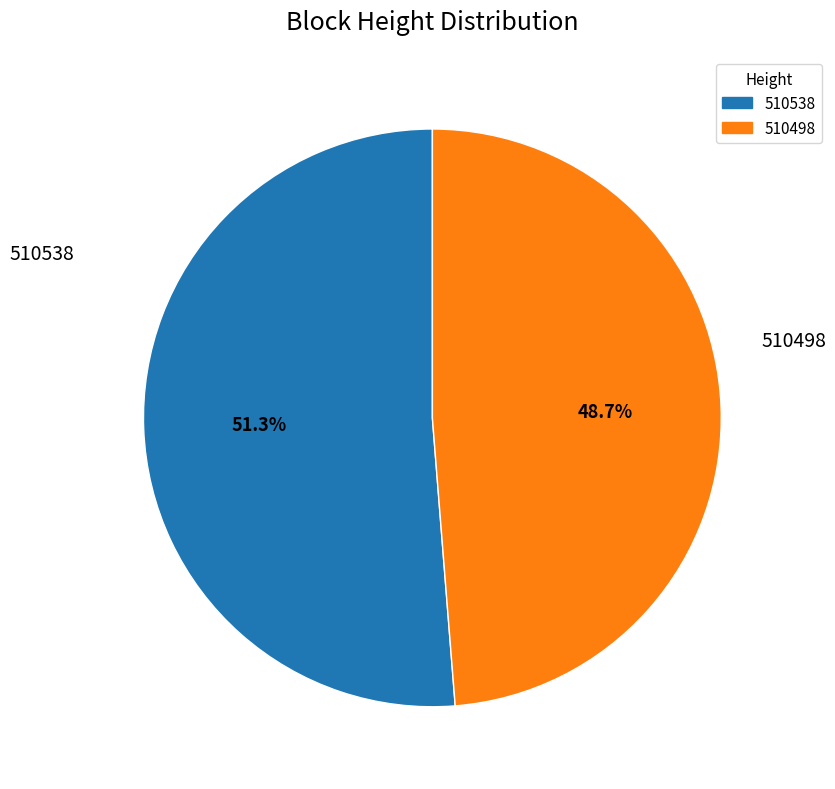

To the nearest percent, what percentage of the pie is 510498?

49%